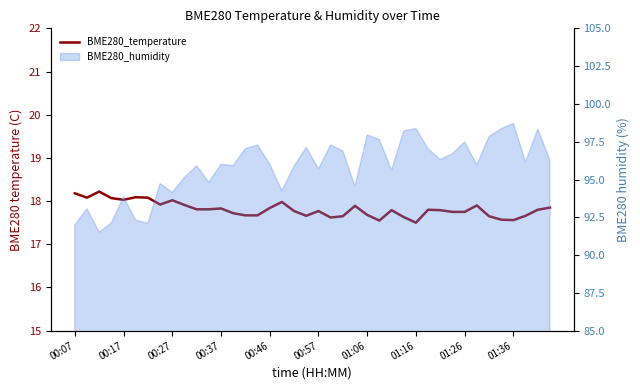

The chart shows a value of 22.8 at 25. True or false?

False